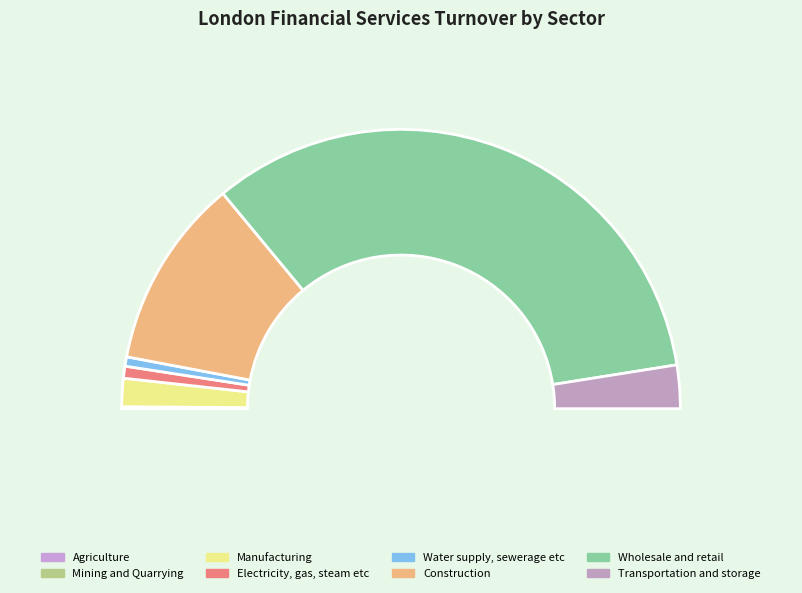

How many segments does this pie chart have?

8